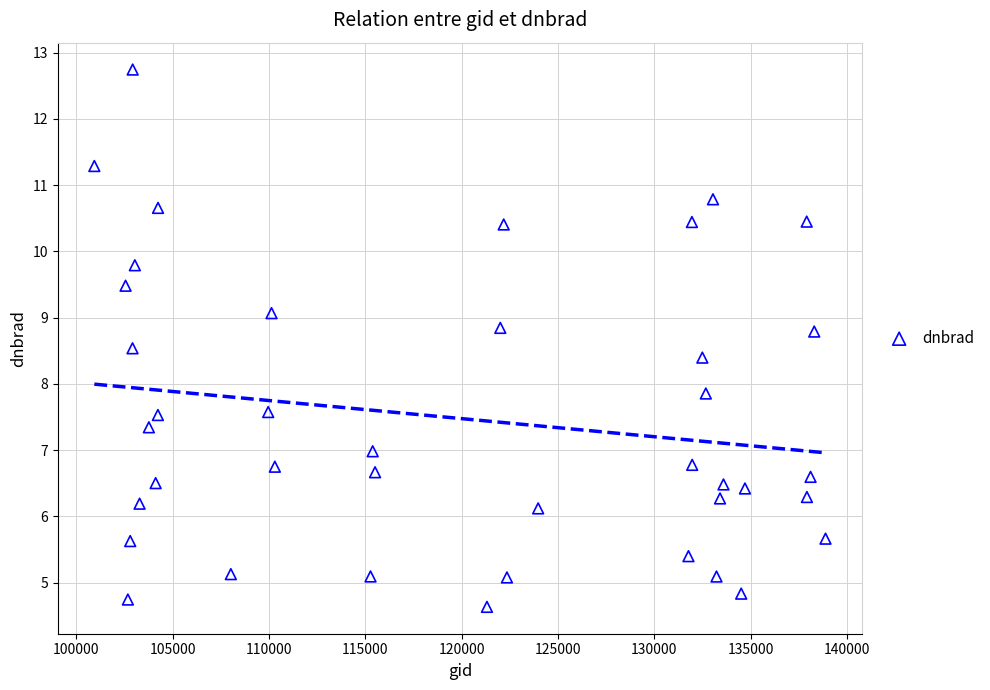

What Y value in the scatter plot is closest to 8?

7.9